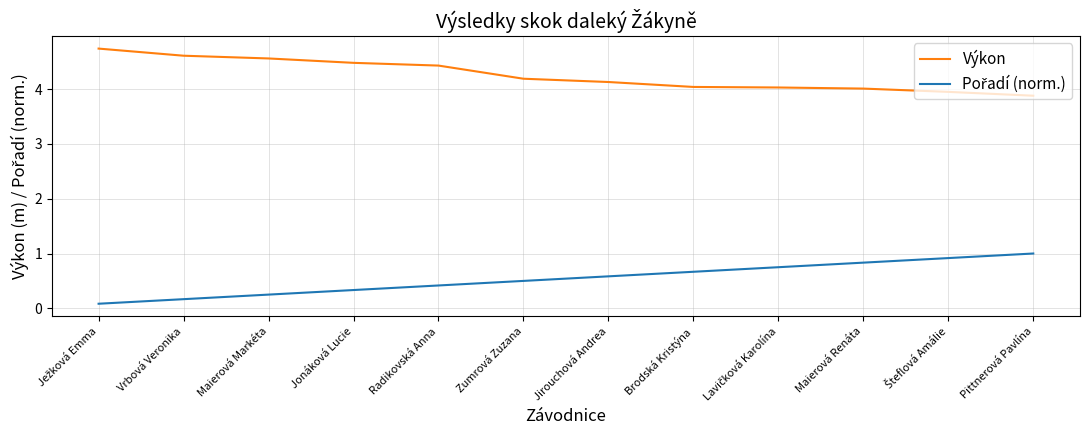

What is the total value across all series at Zumrová Zuzana?

4.7